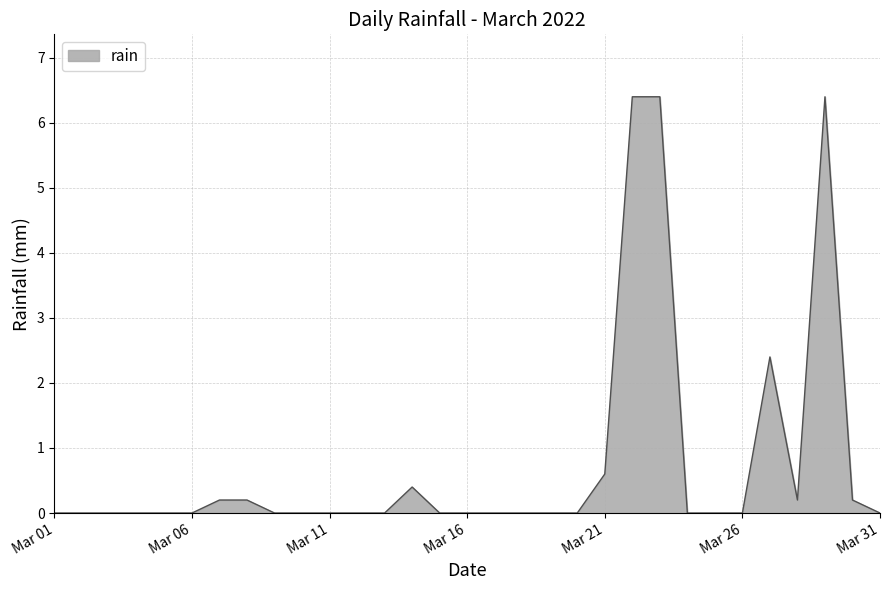

What is the difference between the maximum and minimum values?

6.4